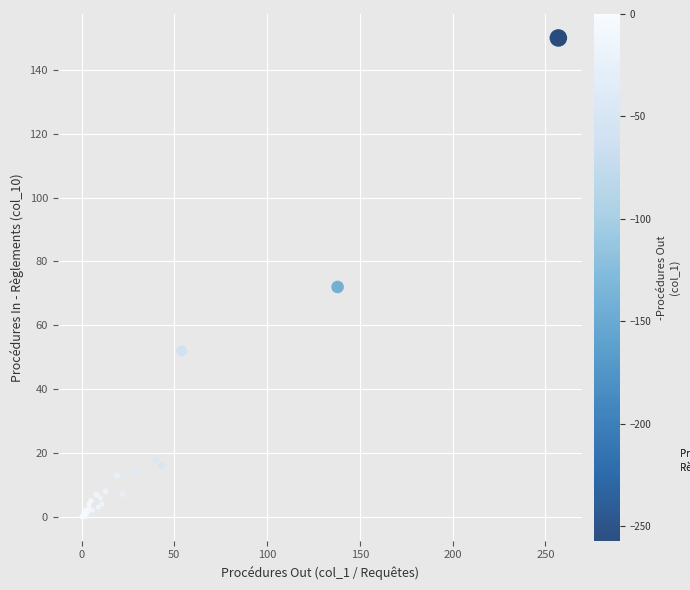

What Y value in the scatter plot is closest to 75?

72